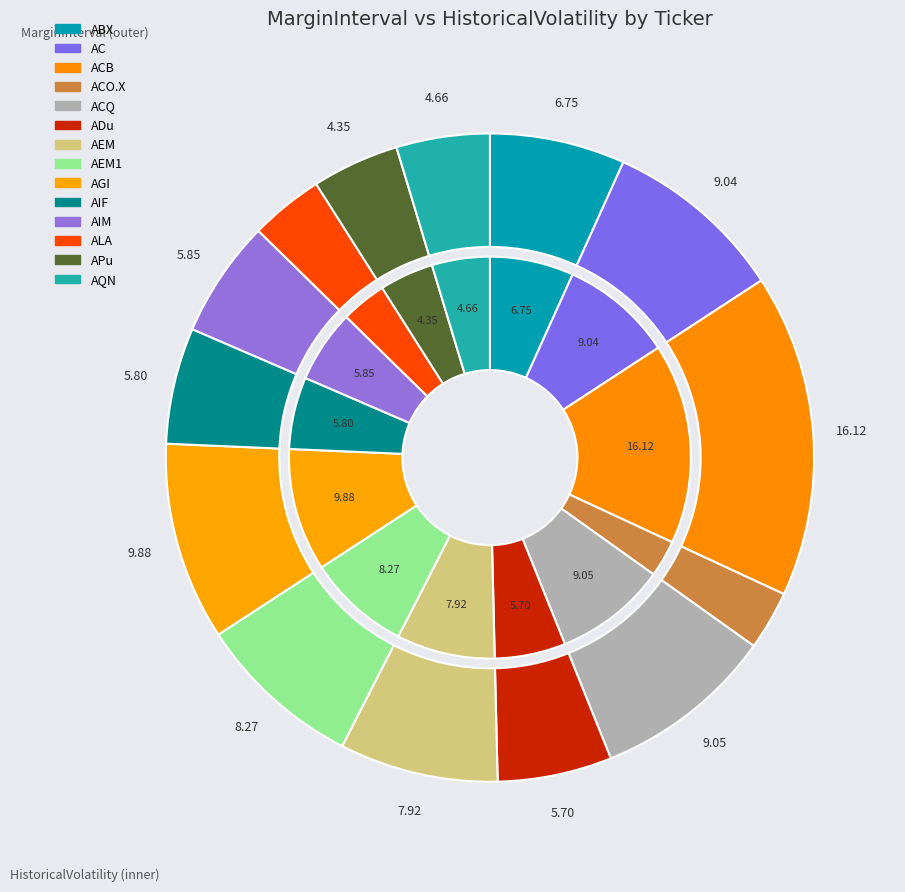

Does any single category account for the majority?

Yes